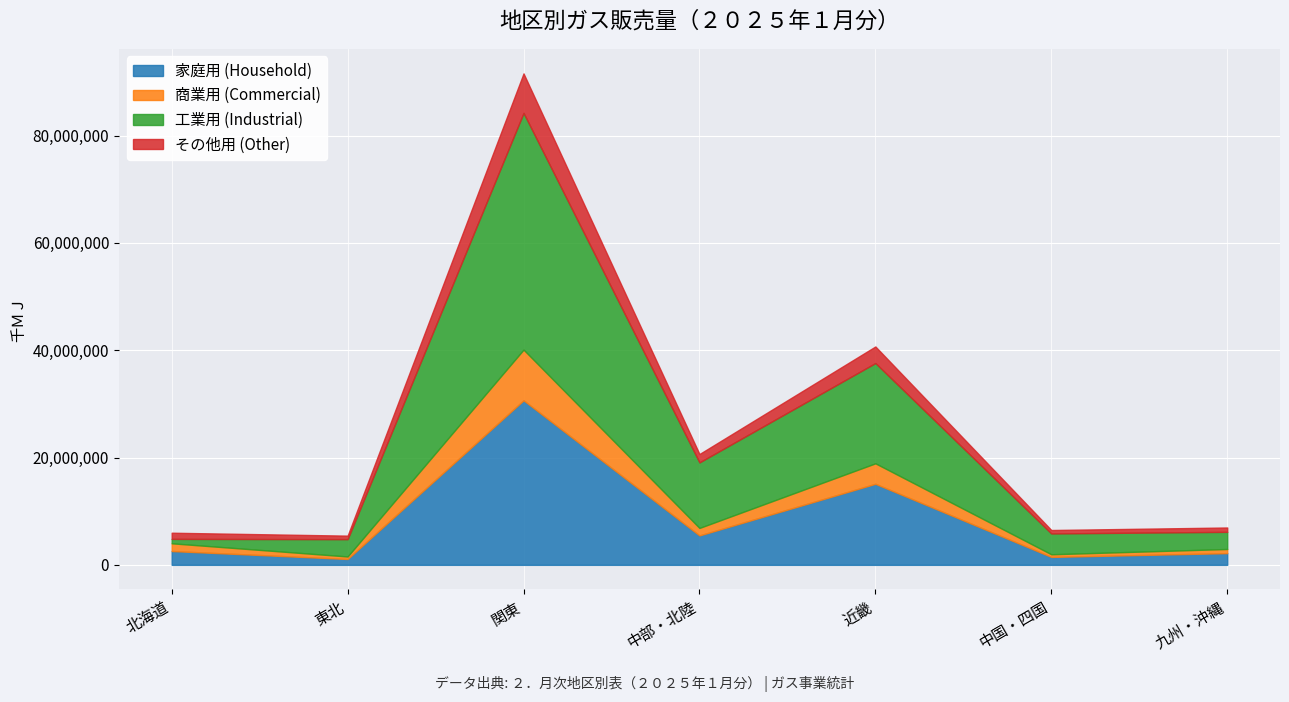

At which category is the sum across all series the highest?

関東